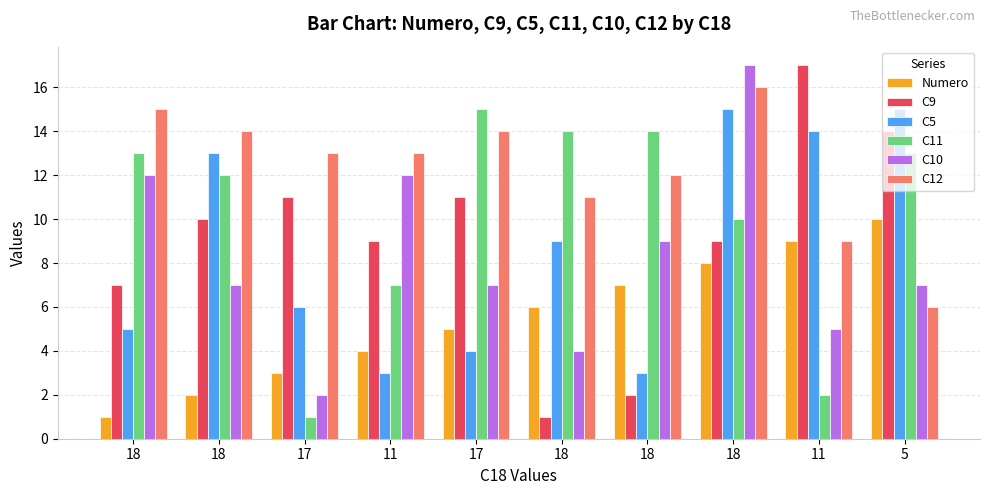

At which label does C11 reach its minimum?

17